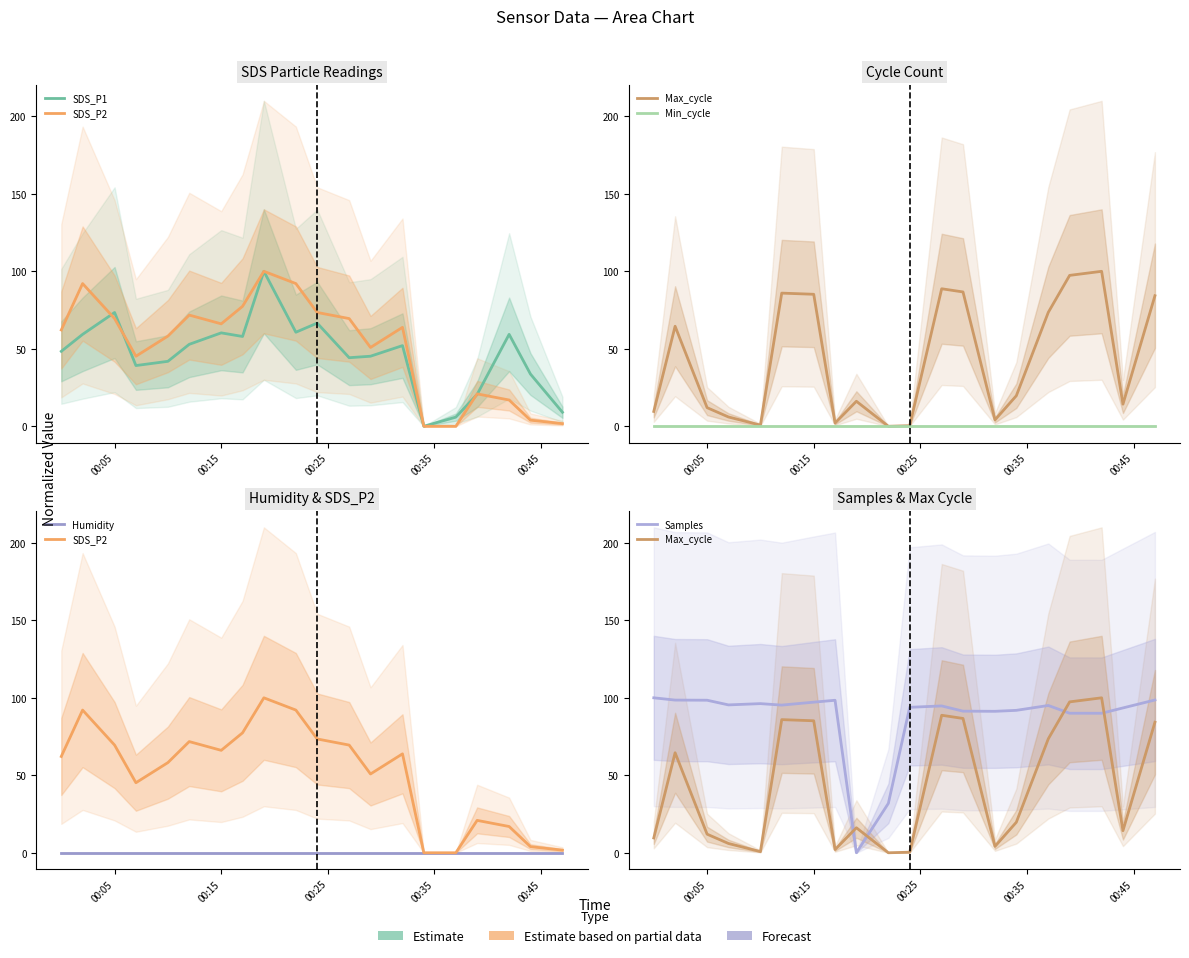

True or false: Min_cycle and Samples intersect in this chart.

False